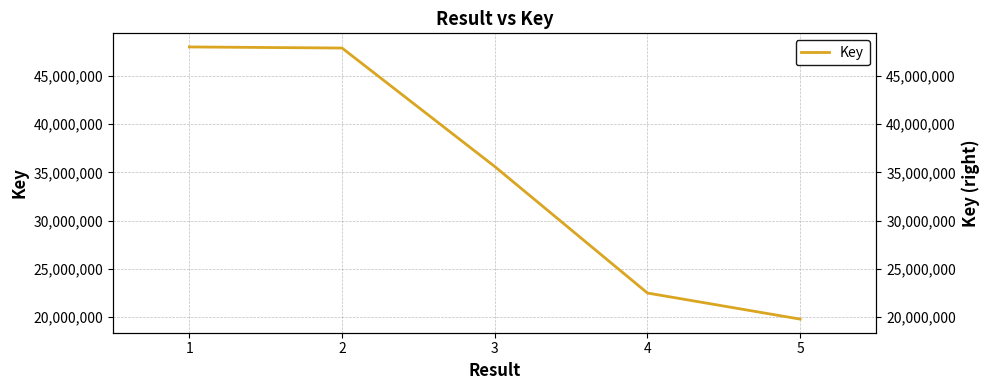

Which has a higher value, 3 or 4?

3